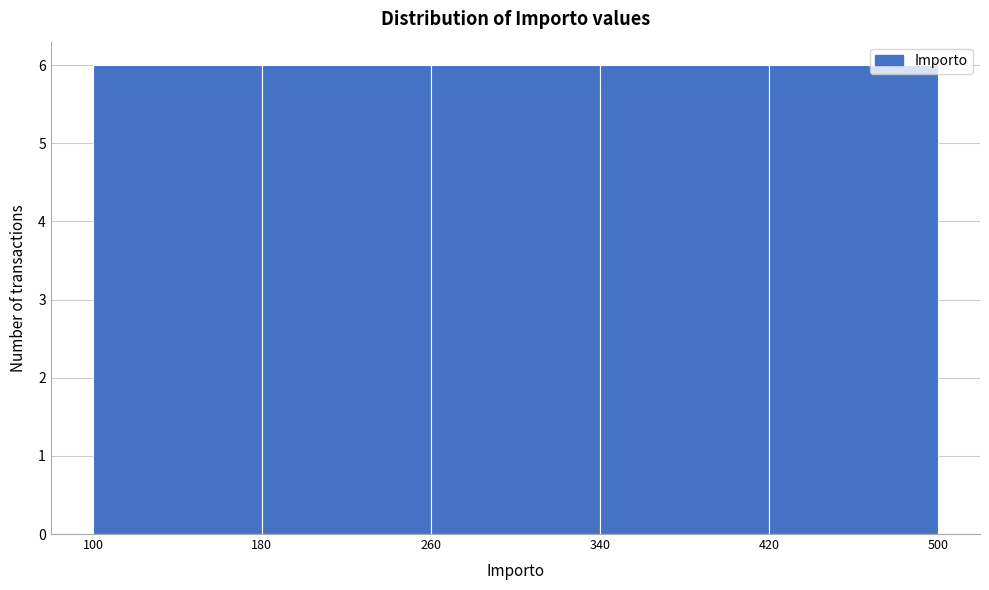

Reading left to right, list every bar in this chart as the range it spans on the x-axis followed by its height. The values are not printed on the chart, so give them approximately, as read against the axis.

100 to 180: 6
180 to 260: 6
260 to 340: 6
340 to 420: 6
420 to 500: 6